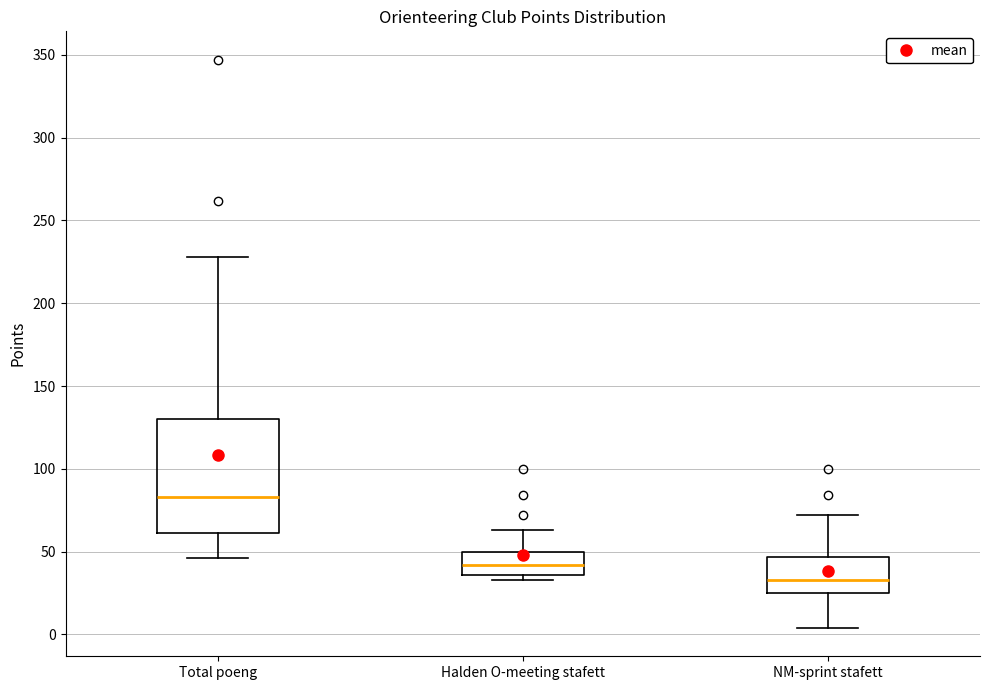

Which box is the tallest, from its lower edge to its upper edge?

Total poeng